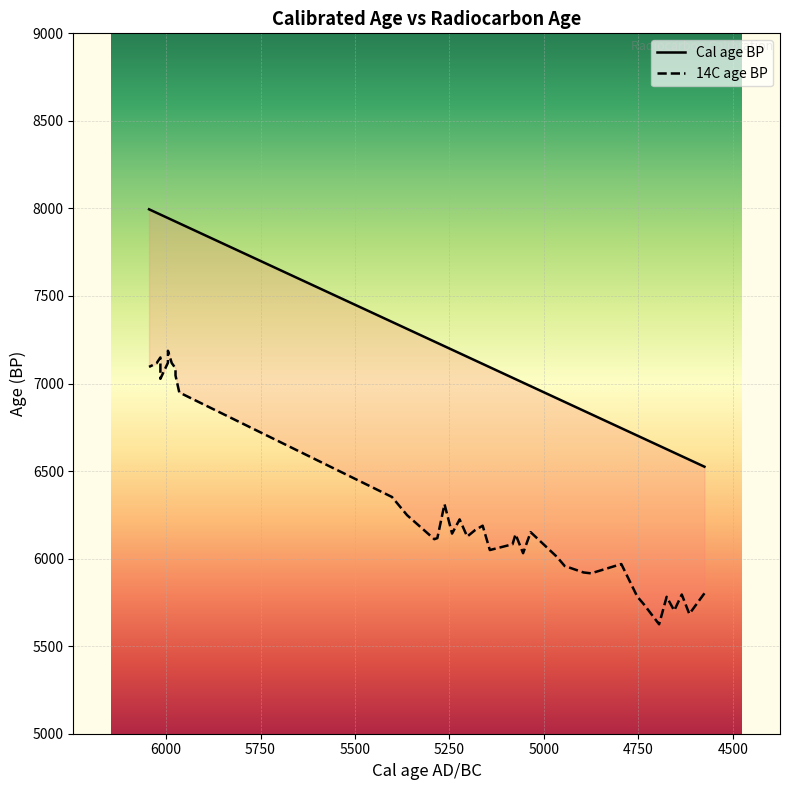

Rank the series by their maximum value, from lowest to highest.

14C age BP, Cal age BP